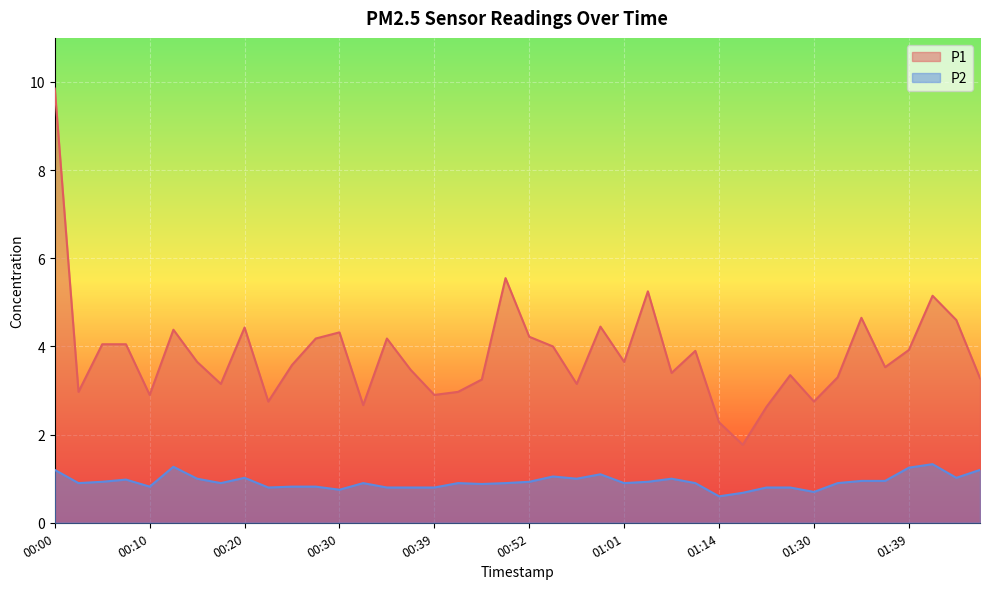

List the series in order of their peak value, lowest first.

P2, P1